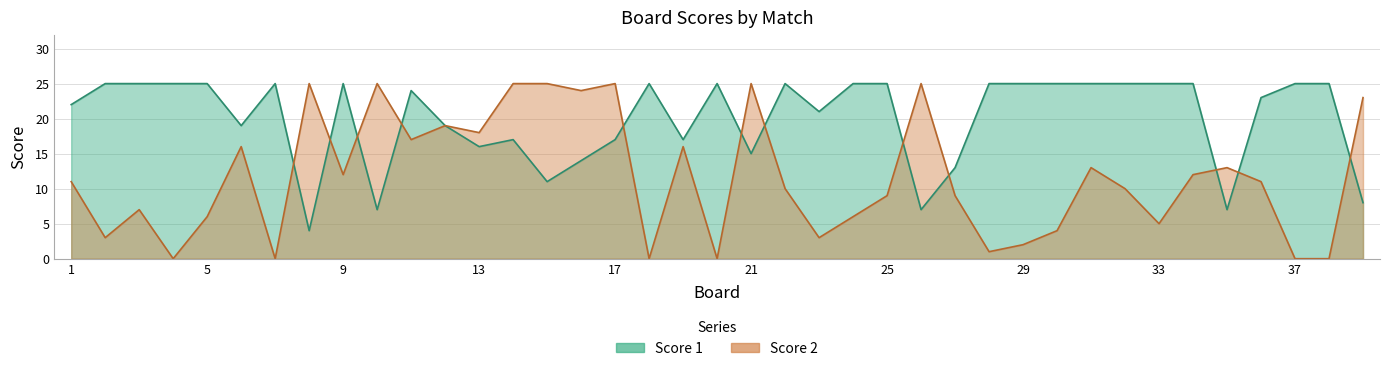

What is the maximum value for Score 1?

25